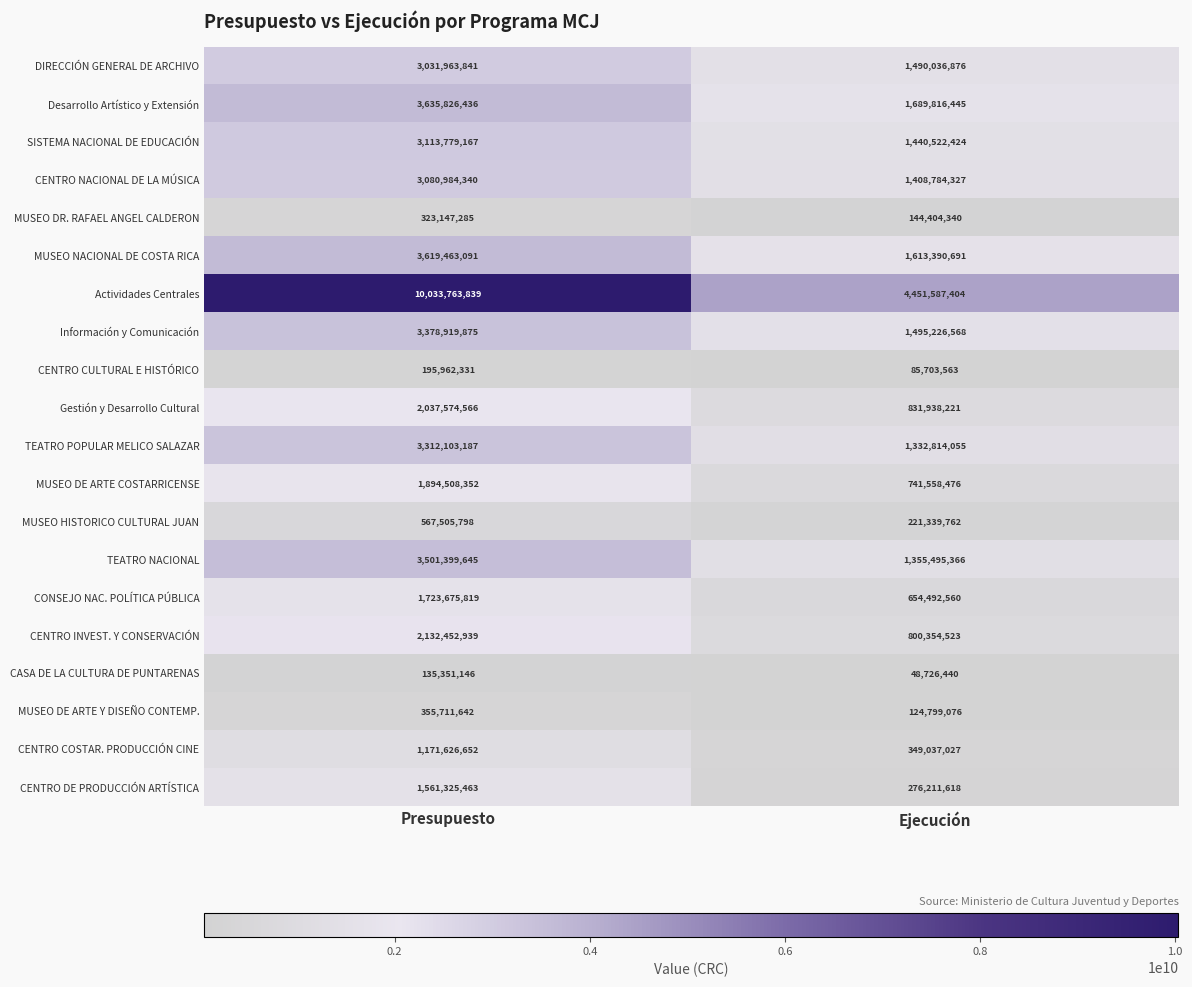

What is the sum of the MUSEO HISTORICO CULTURAL JUAN values at Presupuesto and Ejecución?

788845560